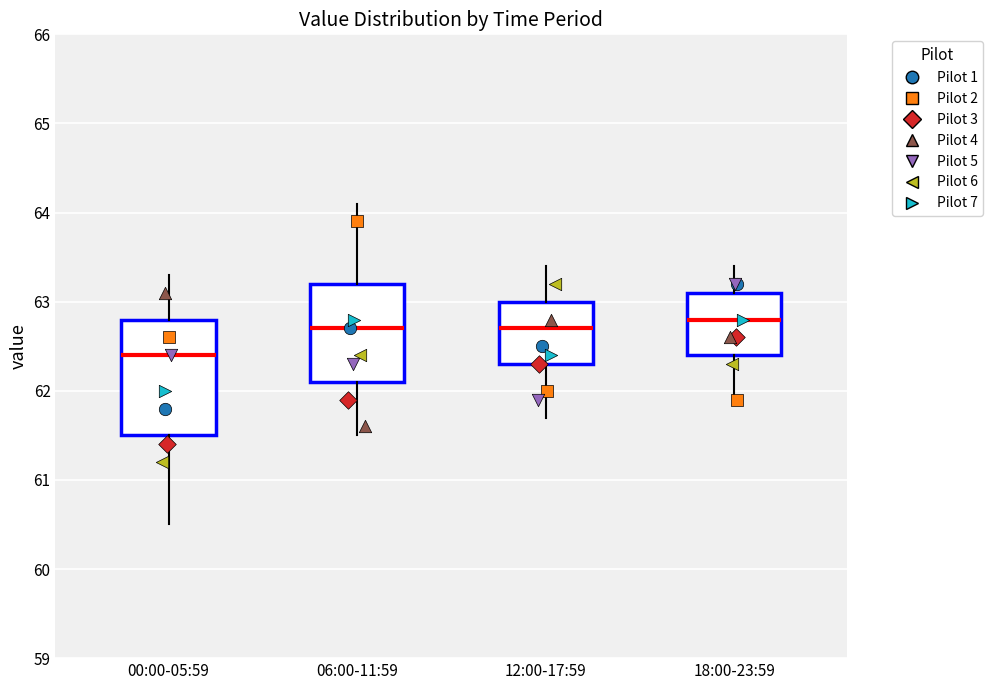

Reading left to right, read every box against the y-axis: the position of its median line, the range the box covers, and the ends of its whiskers. The values are not printed on the chart, so give them approximately, as read against the axis.

00:00-05:59: median 62.4, box 61.5 to 62.8, whiskers 60.5 to 63.3
06:00-11:59: median 62.7, box 62.1 to 63.2, whiskers 61.5 to 64.1
12:00-17:59: median 62.7, box 62.3 to 63.0, whiskers 61.7 to 63.4
18:00-23:59: median 62.8, box 62.4 to 63.1, whiskers 61.9 to 63.4